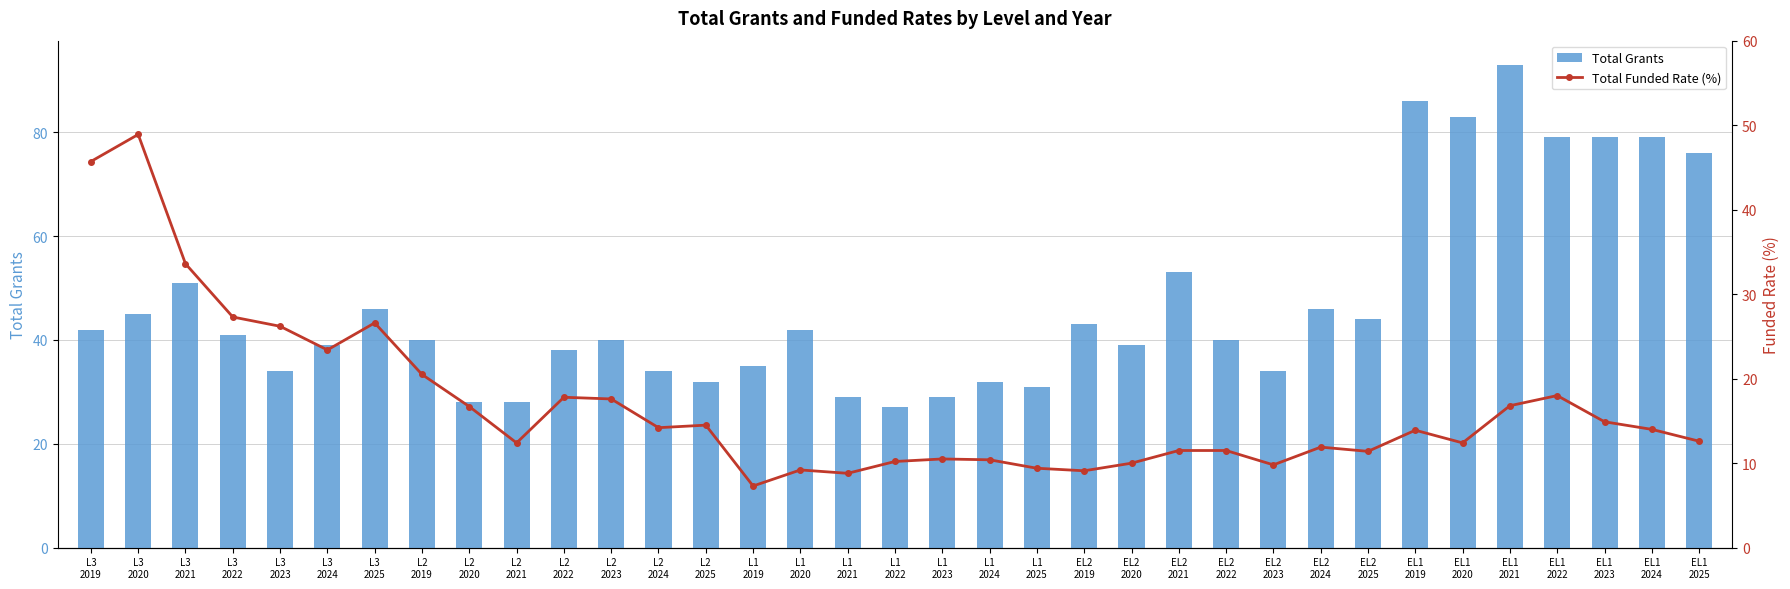

Rank the categories by Total Grants value from highest to lowest.

EL1
2021, EL1
2019, EL1
2020, EL1
2022, EL1
2023, EL1
2024, EL1
2025, EL2
2021, L3
2021, L3
2025, EL2
2024, L3
2020, EL2
2025, EL2
2019, L3
2019, L1
2020, L3
2022, L2
2019, L2
2023, EL2
2022, L3
2024, EL2
2020, L2
2022, L1
2019, L3
2023, L2
2024, EL2
2023, L2
2025, L1
2024, L1
2025, L1
2021, L1
2023, L2
2020, L2
2021, L1
2022